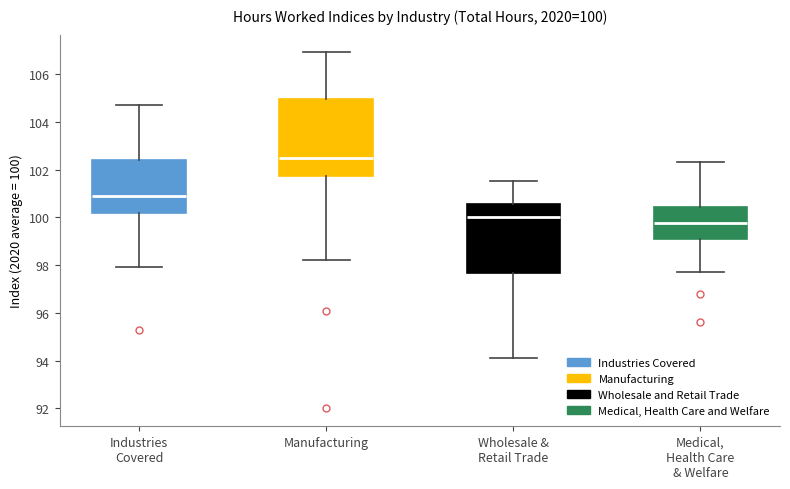

Which box's median line is the highest?

Manufacturing